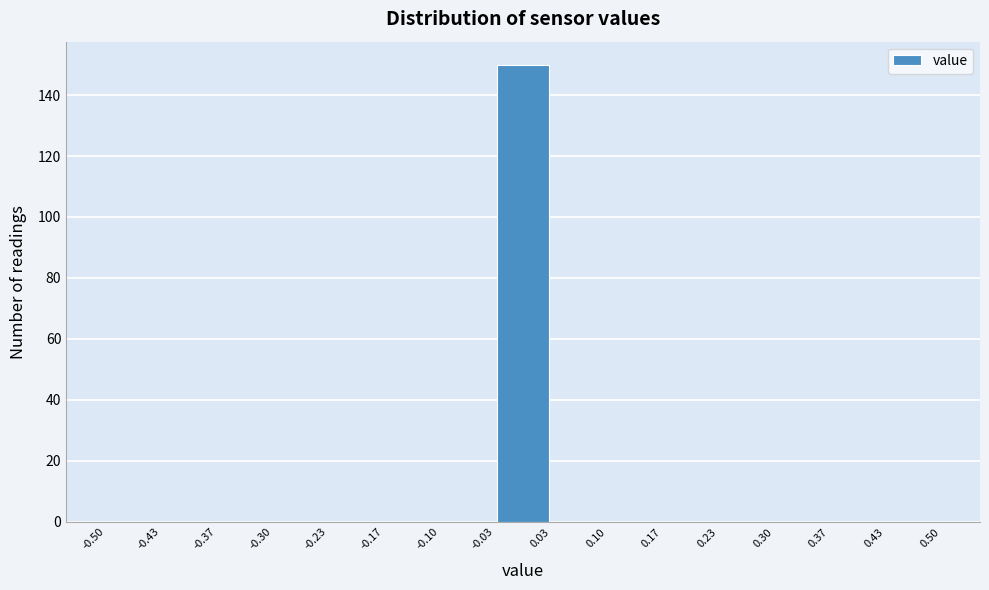

Reading left to right, list every bar in this chart as the range it spans on the x-axis followed by its height. The values are not printed on the chart, so give them approximately, as read against the axis.

-0.50 to -0.43: 0
-0.43 to -0.37: 0
-0.37 to -0.30: 0
-0.30 to -0.23: 0
-0.23 to -0.17: 0
-0.17 to -0.10: 0
-0.10 to -0.03: 0
-0.03 to 0.03: 150
0.03 to 0.10: 0
0.10 to 0.17: 0
0.17 to 0.23: 0
0.23 to 0.30: 0
0.30 to 0.37: 0
0.37 to 0.43: 0
0.43 to 0.50: 0